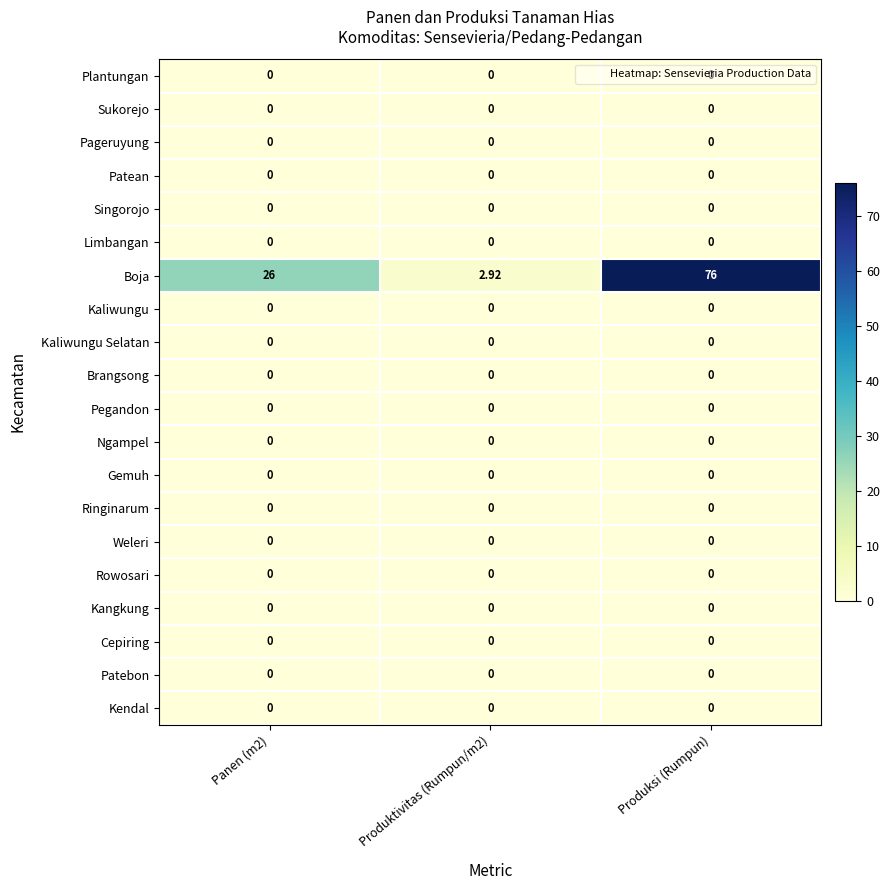

At which category is the sum across all series the highest?

Produksi (Rumpun)